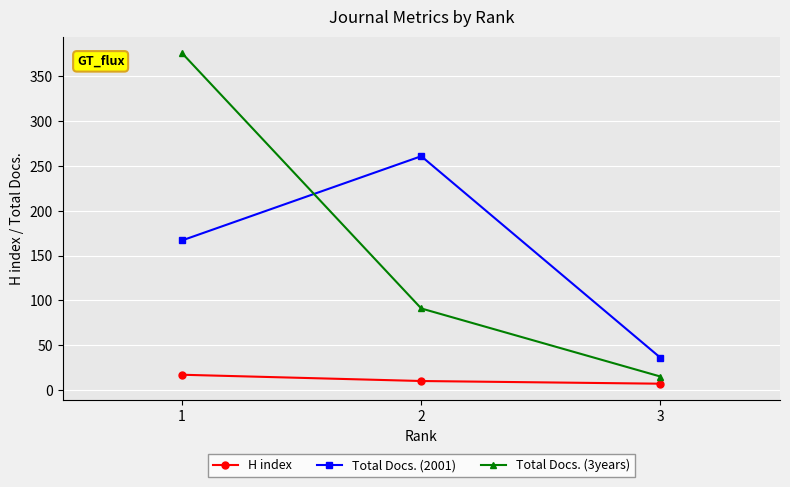

Which series has the largest total across all categories?

Total Docs. (3years)